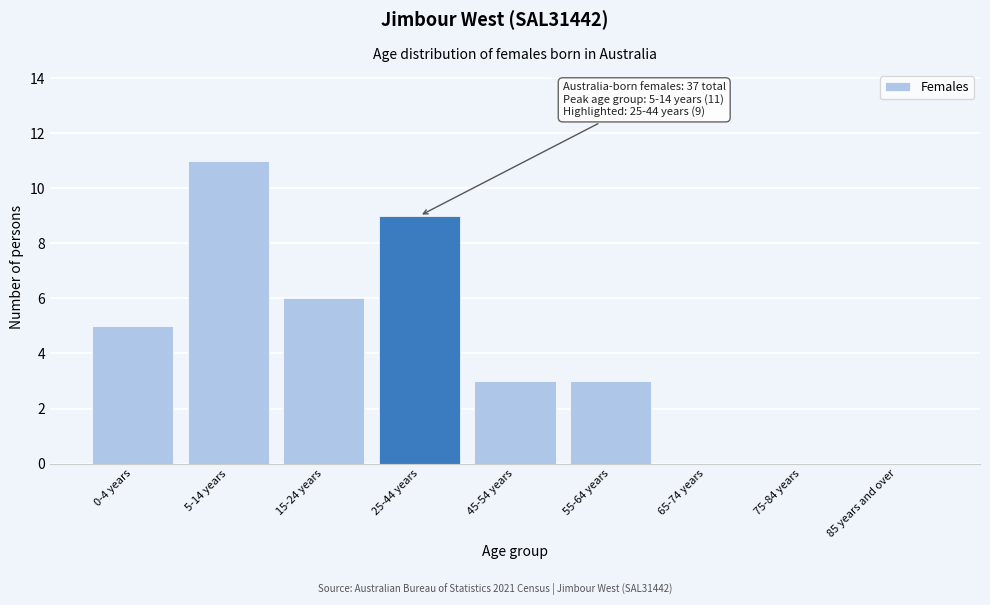

Reading left to right, what are all the values shown in this chart?

0-4 years=5	5-14 years=11	15-24 years=6	25-44 years=9	45-54 years=3	55-64 years=3	65-74 years=0	75-84 years=0	85 years and over=0